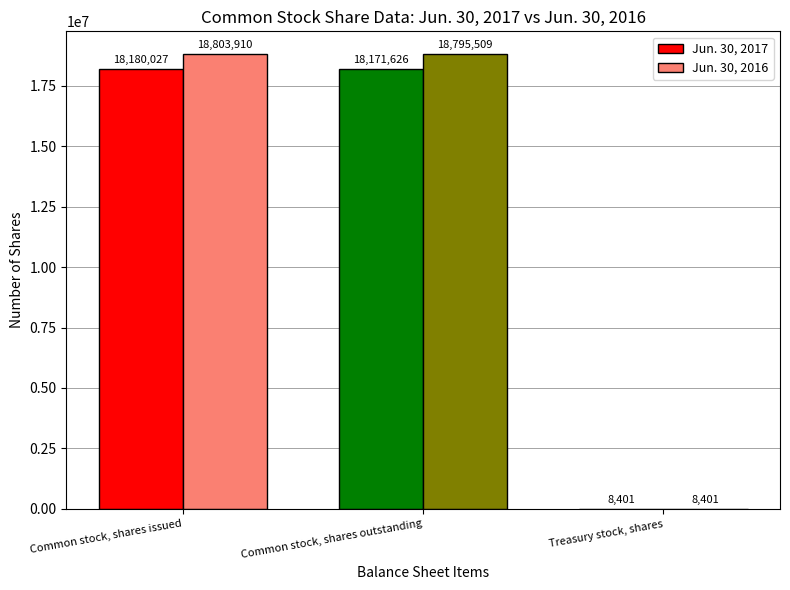

What is the approximate value of Jun. 30, 2017 at Treasury stock, shares?

8401